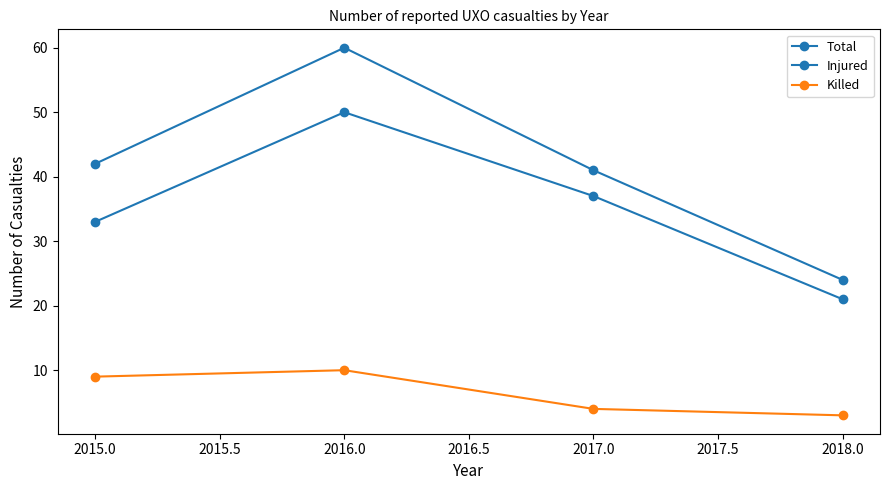

How many values in the Injured series are below 37?

2